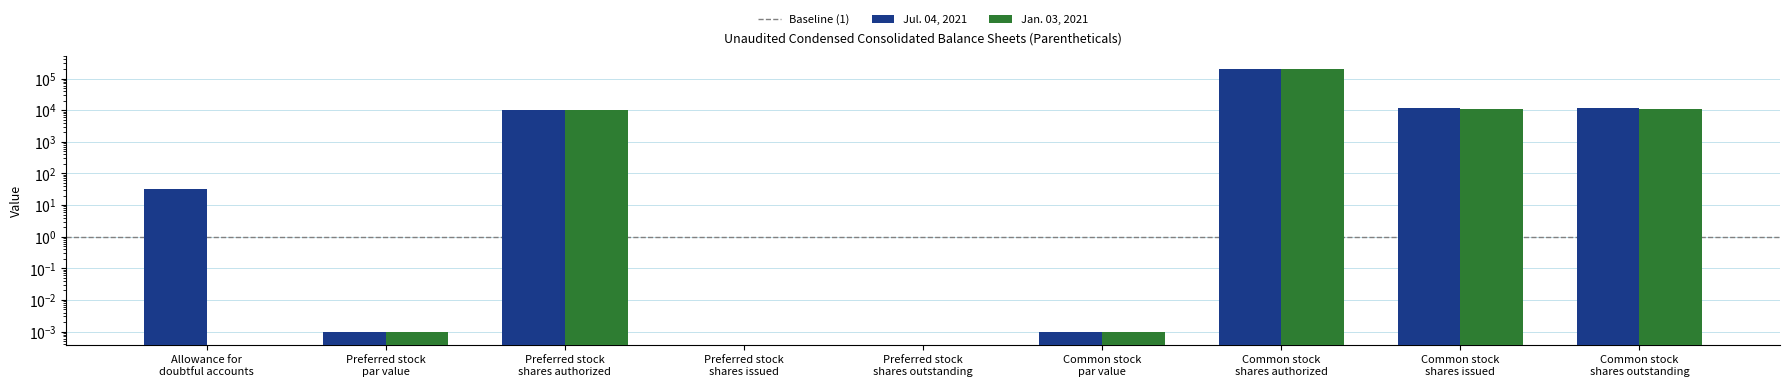

Which label corresponds to the smallest value in the chart?

Preferred stock
shares issued